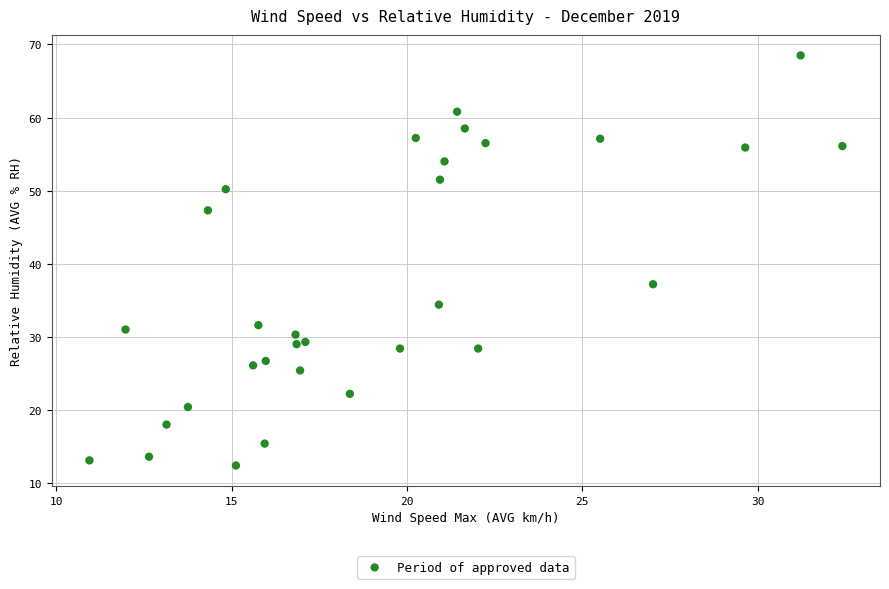

What is the range of Y values (max minus min)?

56.1